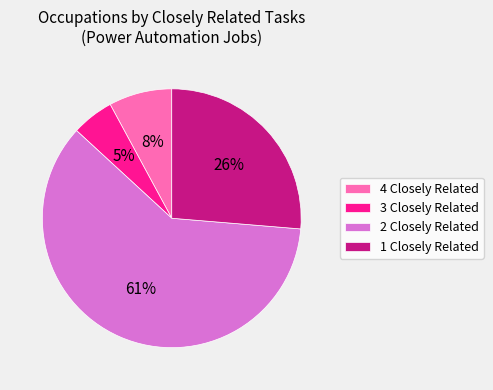

The 3 Closely Related slice represents 12% of the pie. True or false?

False